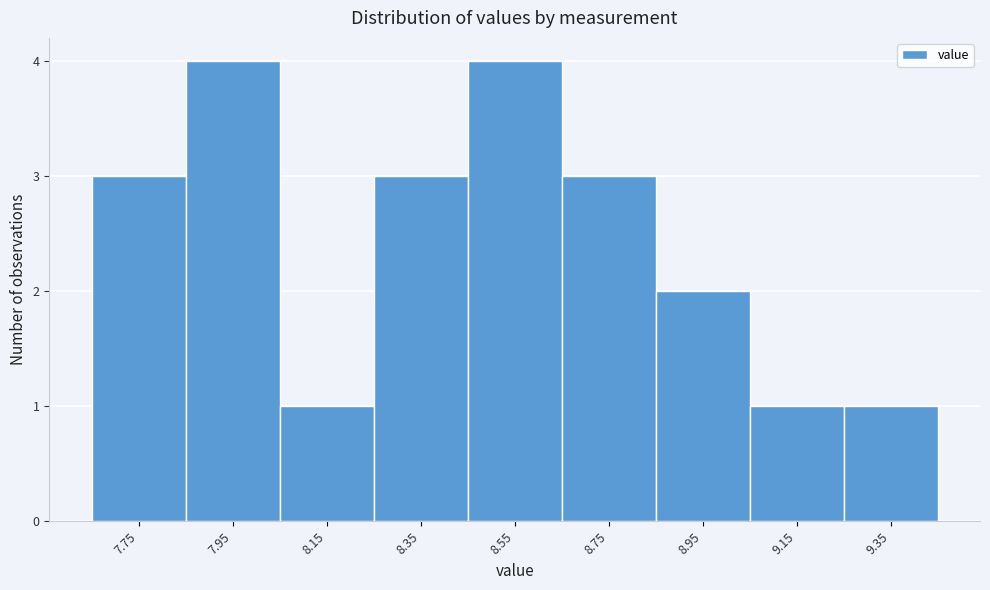

Reading right to left, extract all data points from this chart.

9.35=1	9.15=1	8.95=2	8.75=3	8.55=4	8.35=3	8.15=1	7.95=4	7.75=3